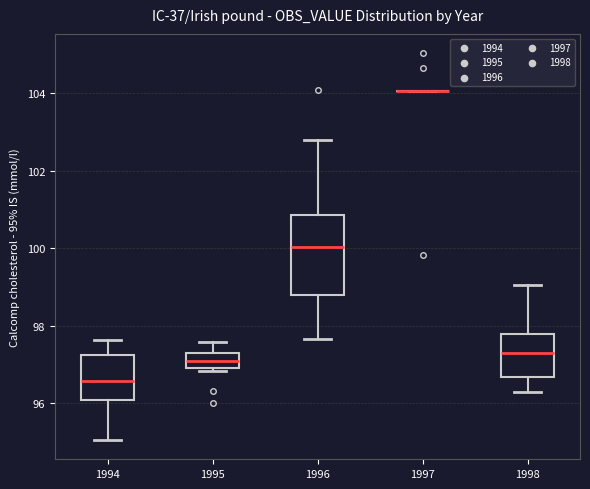

Where does the median line of the box at x = 1996 sit on the y-axis? The values are not printed on the chart, so give them approximately, as read against the axis.

100.0